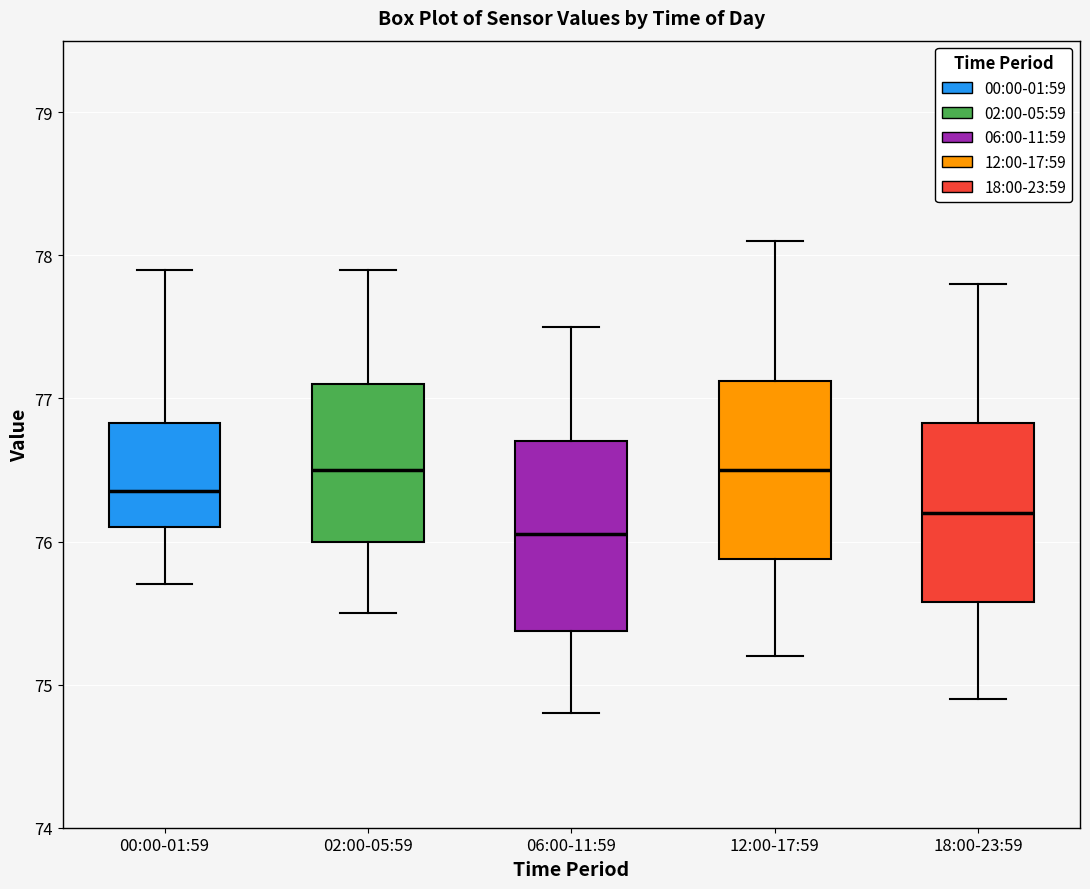

Where does the lower whisker of the box for 02:00-05:59 end on the y-axis? The values are not printed on the chart, so give them approximately, as read against the axis.

75.5